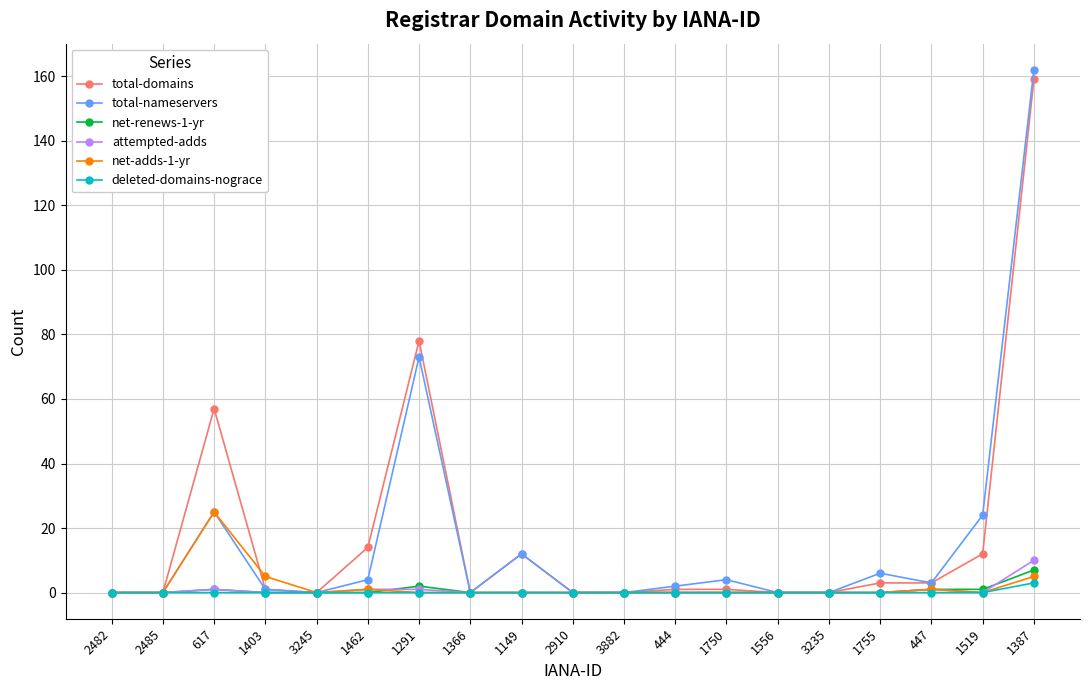

Reading left to right, what are all the values shown in this chart?

total-domains: 0	0	57	1	0	14	78	0	12	0	0	1	1	0	0	3	3	12	159
total-nameservers: 0	0	25	1	0	4	73	0	12	0	0	2	4	0	0	6	3	24	162
net-renews-1-yr: 0	0	1	0	0	0	2	0	0	0	0	0	0	0	0	0	1	1	7
attempted-adds: 0	0	1	0	0	1	1	0	0	0	0	0	0	0	0	0	1	0	10
net-adds-1-yr: 0	0	25	5	0	1	0	0	0	0	0	0	0	0	0	0	1	0	5
deleted-domains-nograce: 0	0	0	0	0	0	0	0	0	0	0	0	0	0	0	0	0	0	3